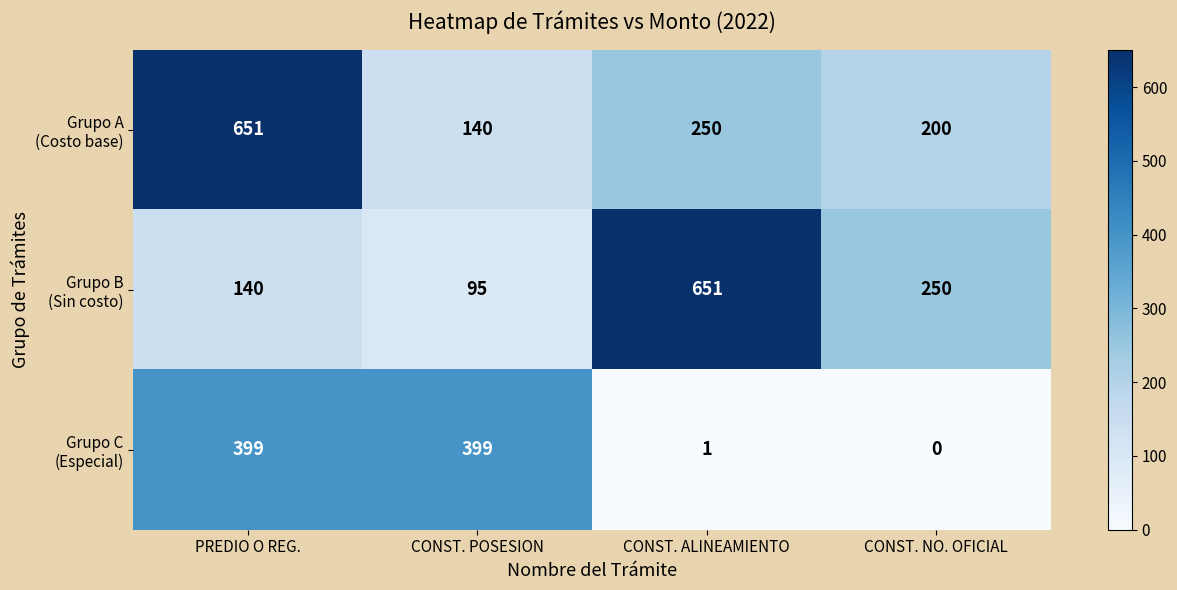

Count the number of data series in this chart.

3